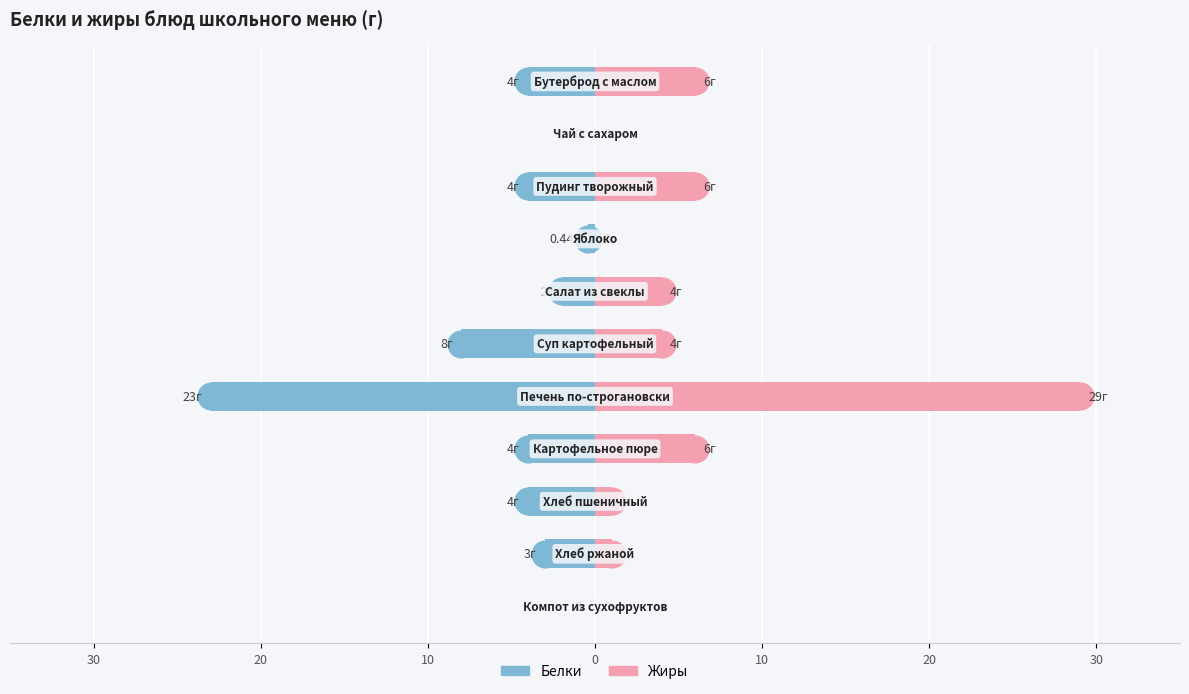

The Белки series shows -5.4 at 30. True or false?

False